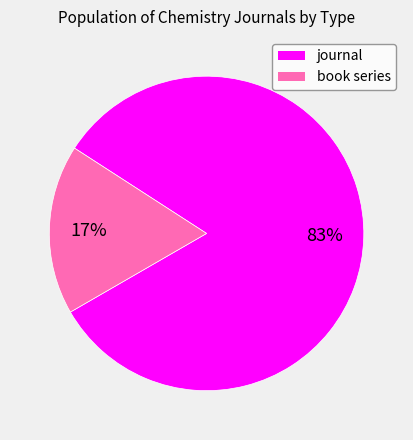

Does journal account for over 50% of the chart?

Yes